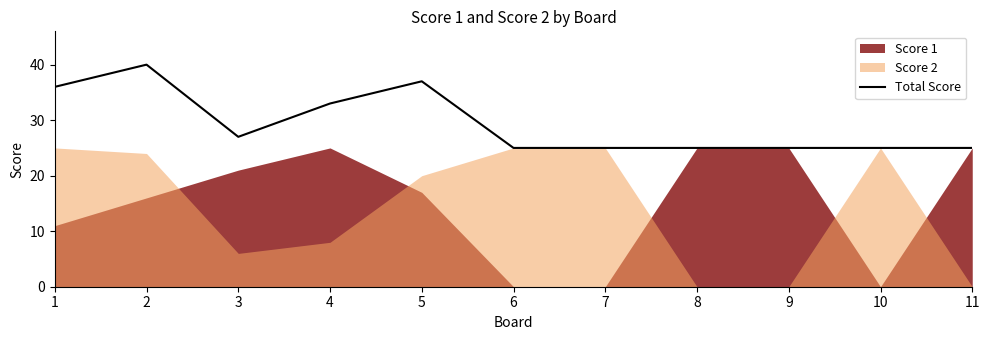

Reading left to right, extract all data points from this chart.

36	40	27	33	37	25	25	25	25	25	25